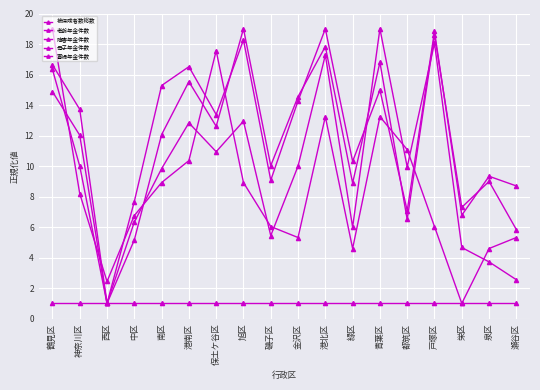

How many data points in 老齢年金件数 are above 13?

10